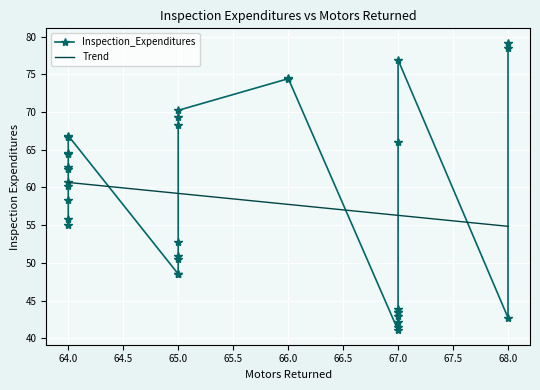

At which category does the data reach its first local peak?

64